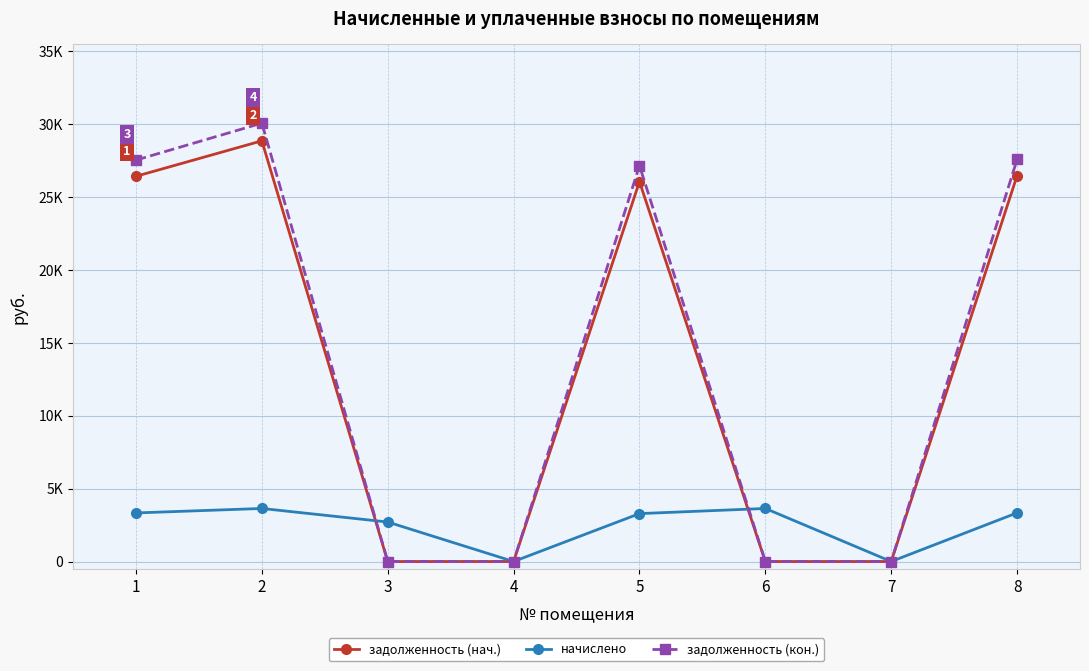

Does the chart have visible grid lines?

Yes